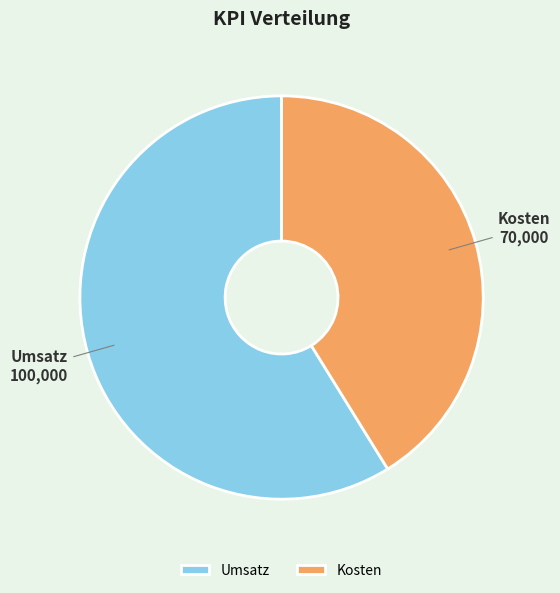

Count the number of slices in the pie.

2